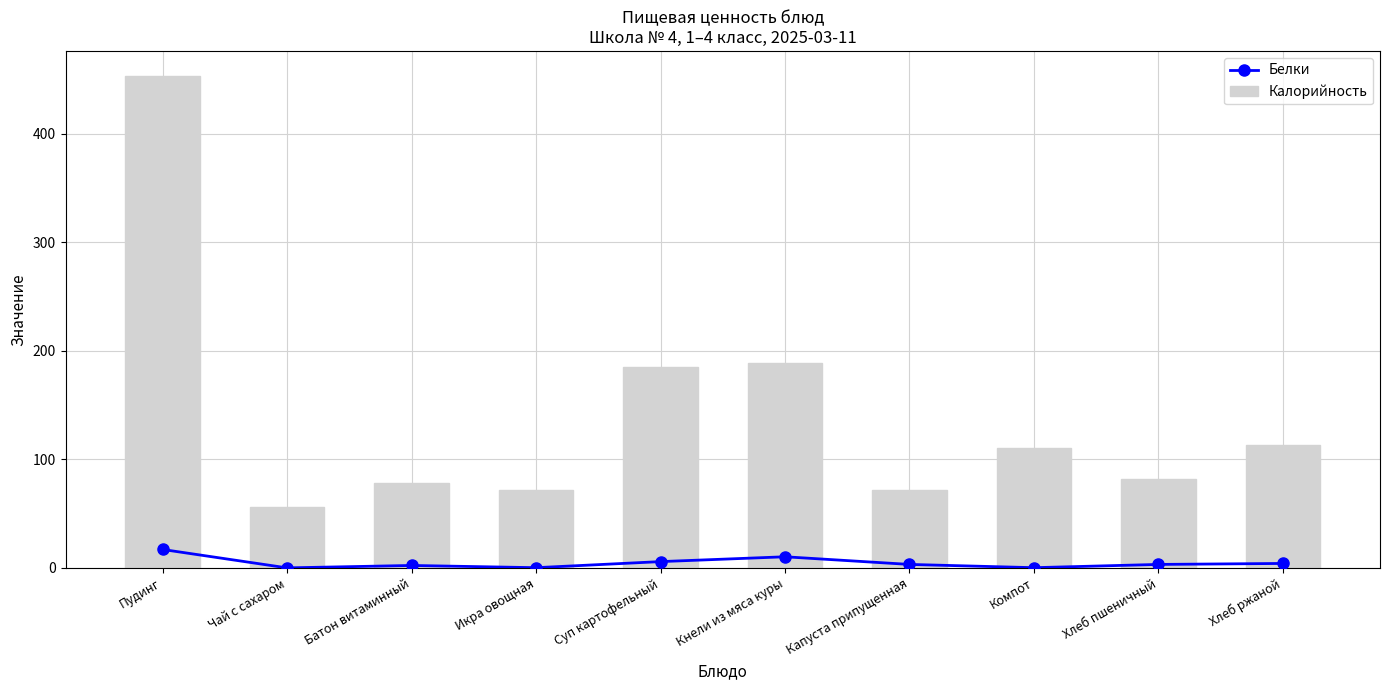

Reading left to right, what are all the values shown in this chart?

Белки: 17.0	0.0	2.2	0.2	5.8	10.2	3.2	0.2	3.2	4.1
Калорийность: 453.5	56.0	78.0	72.0	185.0	189.0	71.5	110.0	82.2	112.8